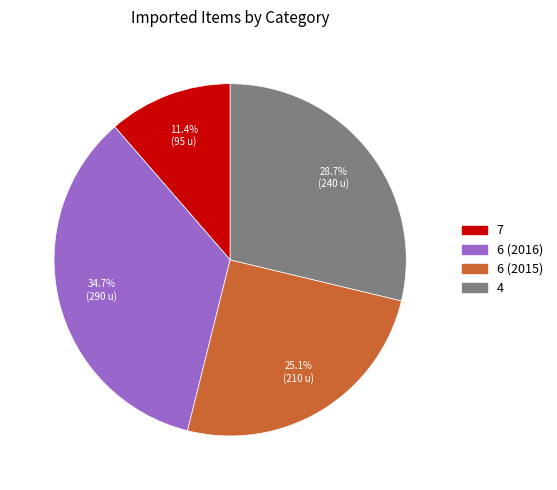

What is the ratio of the value at 6 (2015) to the value at 4?

0.9